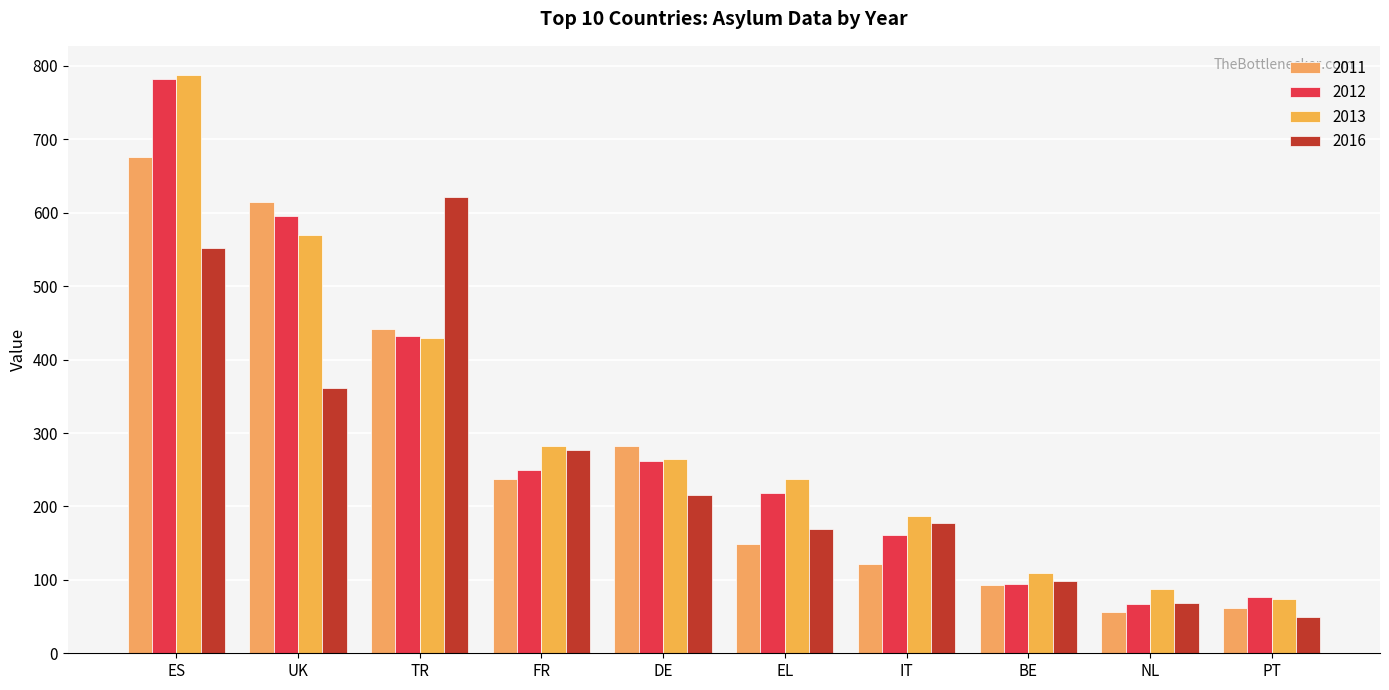

What is the difference between the highest and lowest values at IT?

65